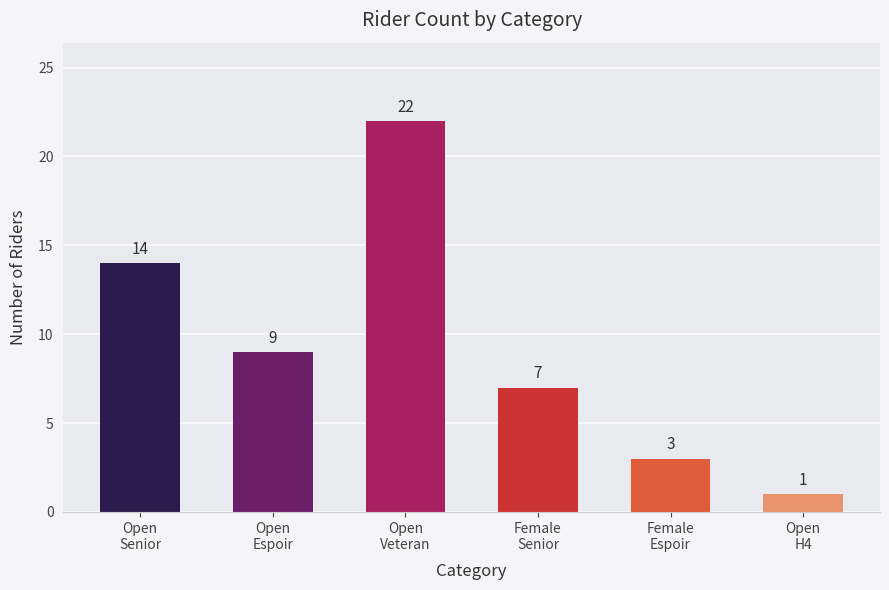

Is it true that the value at Espoir is 4?

False